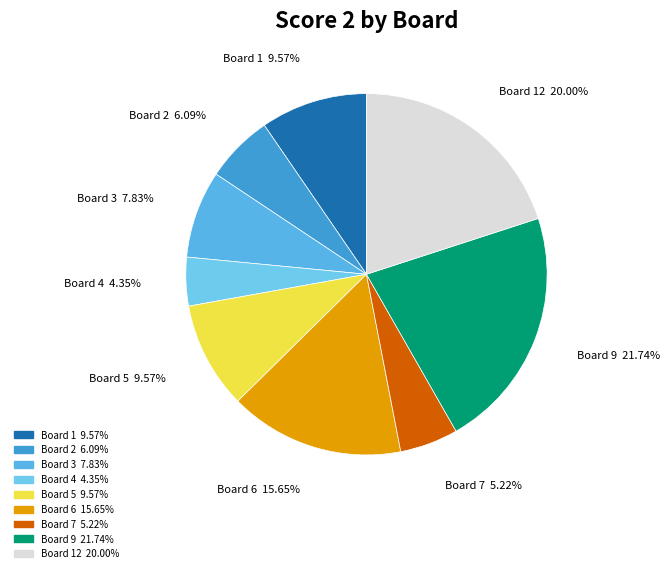

Which has a higher value, Board 7 or Board 4?

Board 7